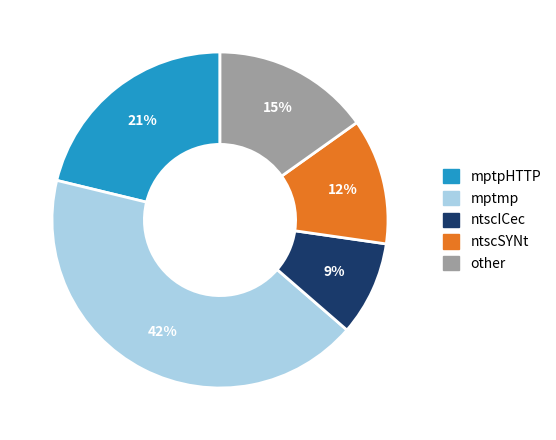

True or false: mptpHTTP accounts for 36% of the total.

False